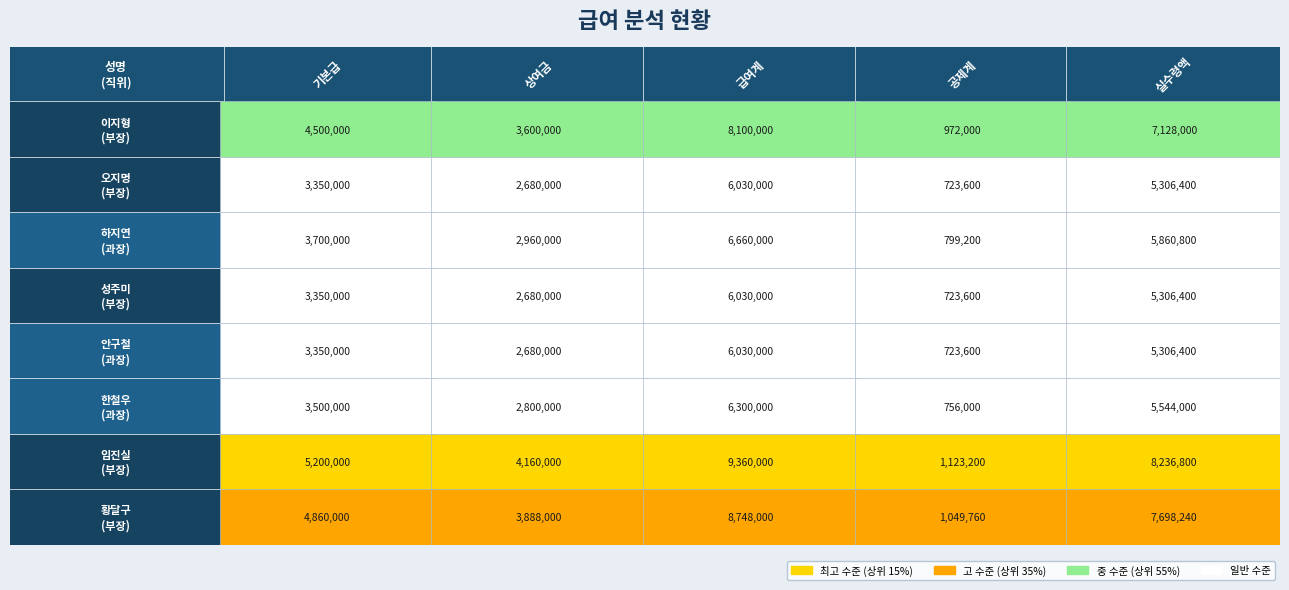

Reading right to left, extract all data points from this chart.

이지형: 4=7128000	3=972000	2=8100000	1=3600000	0=4500000
오지명: 4=5306400	3=723600	2=6030000	1=2680000	0=3350000
하지연: 4=5860800	3=799200	2=6660000	1=2960000	0=3700000
성주미: 4=5306400	3=723600	2=6030000	1=2680000	0=3350000
안구철: 4=5306400	3=723600	2=6030000	1=2680000	0=3350000
한철우: 4=5544000	3=756000	2=6300000	1=2800000	0=3500000
임진실: 4=8236800	3=1123200	2=9360000	1=4160000	0=5200000
황달구: 4=7698240	3=1049760	2=8748000	1=3888000	0=4860000